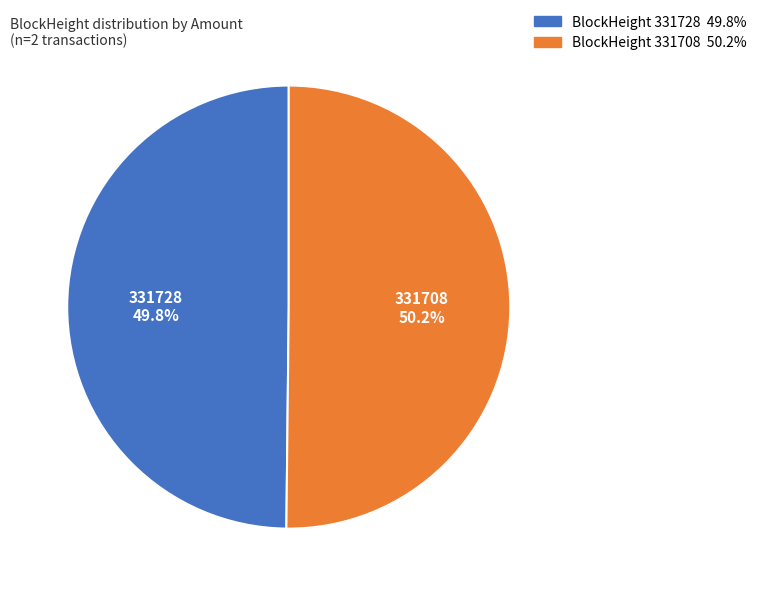

How many segments does this pie chart have?

2